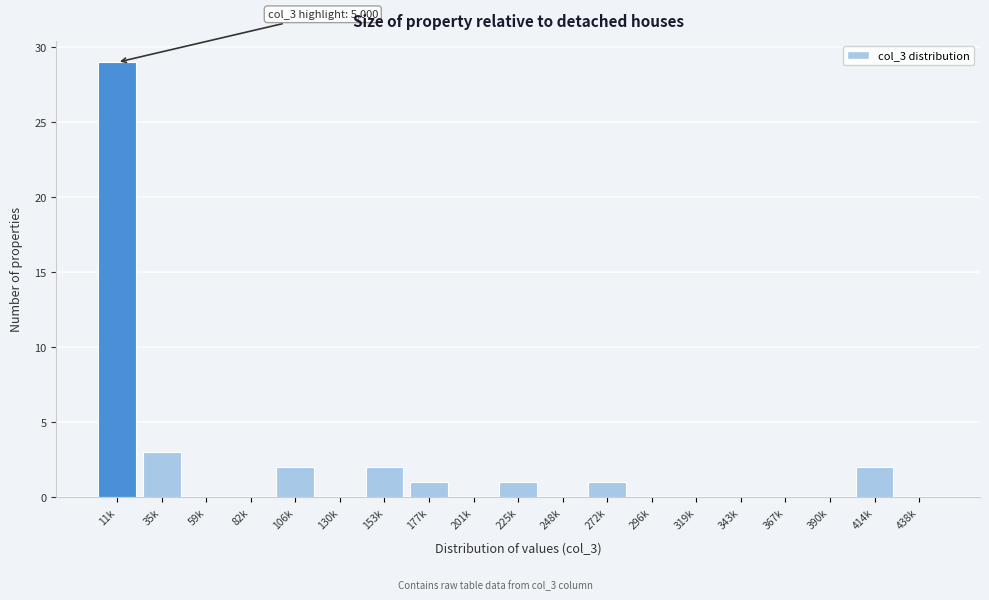

Reading left to right, list all the values displayed in this chart.

11k=29	35k=3	59k=0	82k=0	106k=2	130k=0	153k=2	177k=1	201k=0	225k=1	248k=0	272k=1	296k=0	319k=0	343k=0	367k=0	390k=0	414k=2	438k=0